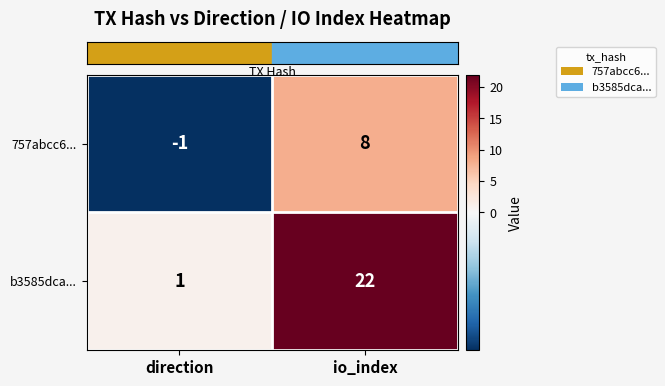

Reading right to left, list all the values displayed in this chart.

757abcc6...: 8	-1
b3585dca...: 22	1